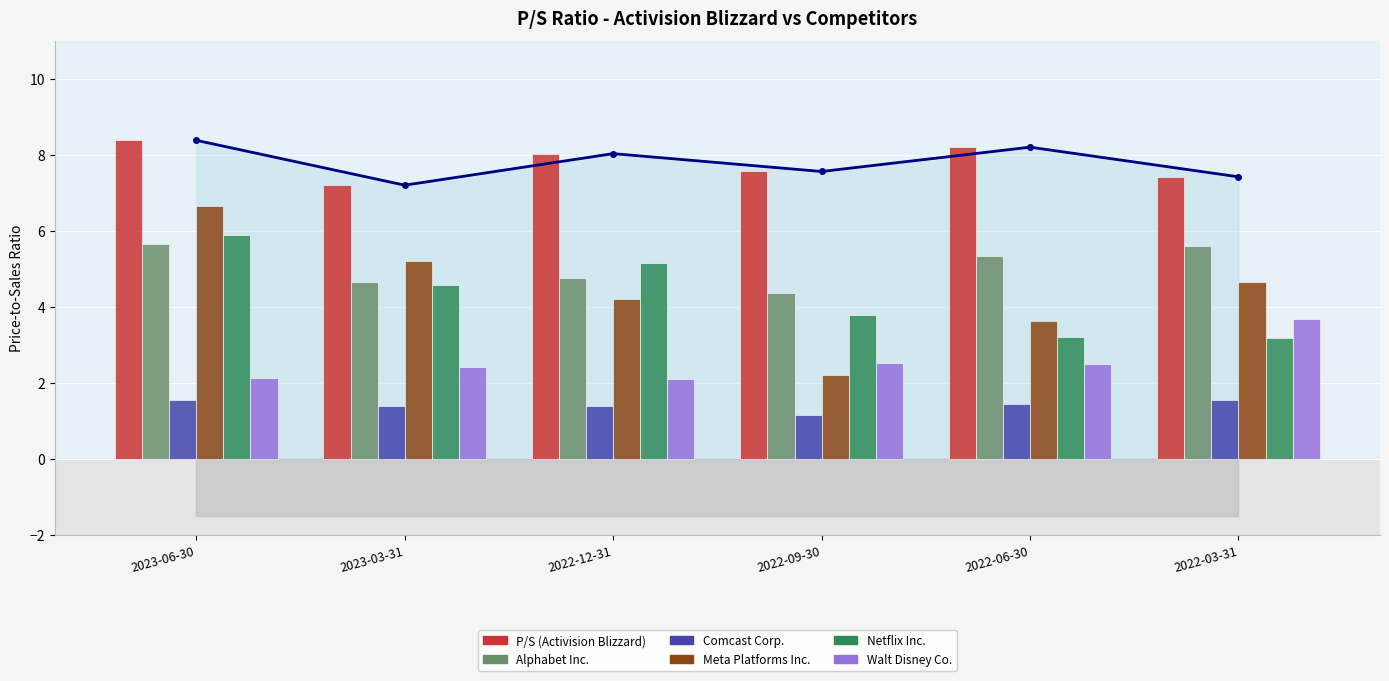

What position from the right is 2022-06-30?

2